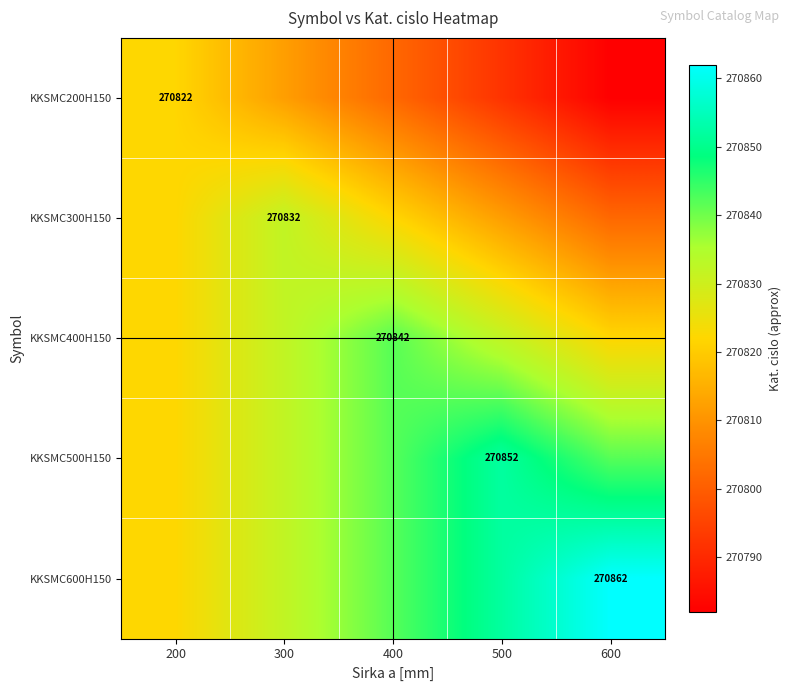

The value of KKSMC400H150 at 400 is 88010. True or false?

False